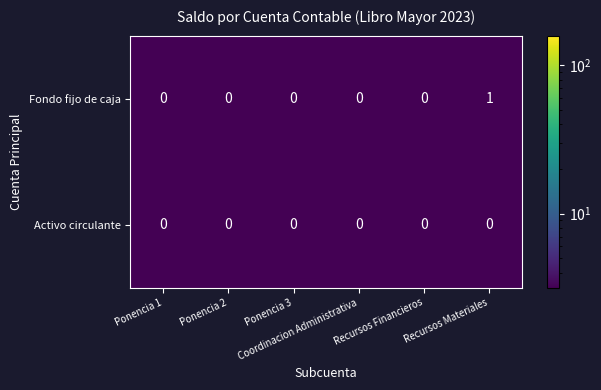

How many Fondo fijo de caja values are between 0 and 1?

6